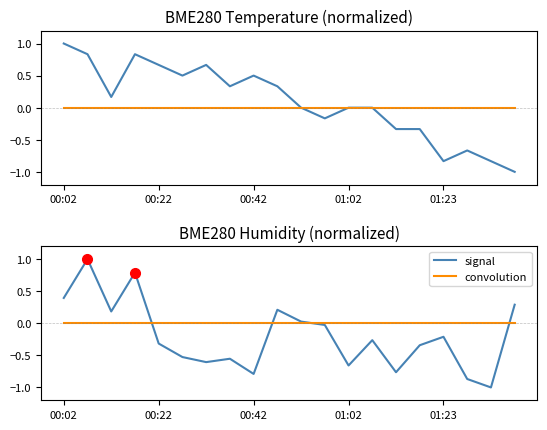

How many series are shown in this chart?

2